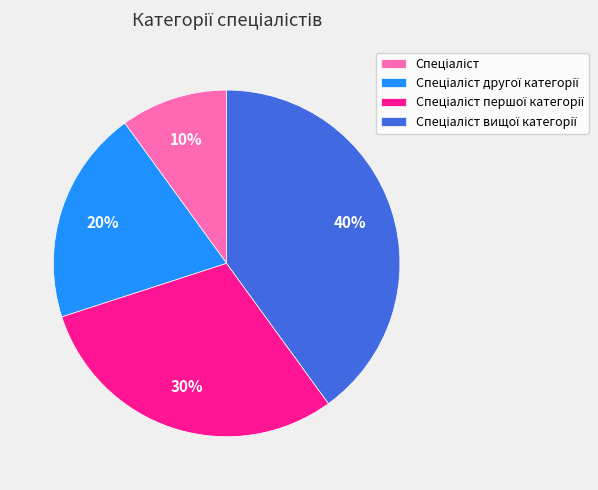

Is there any slice that represents more than half of the pie?

No